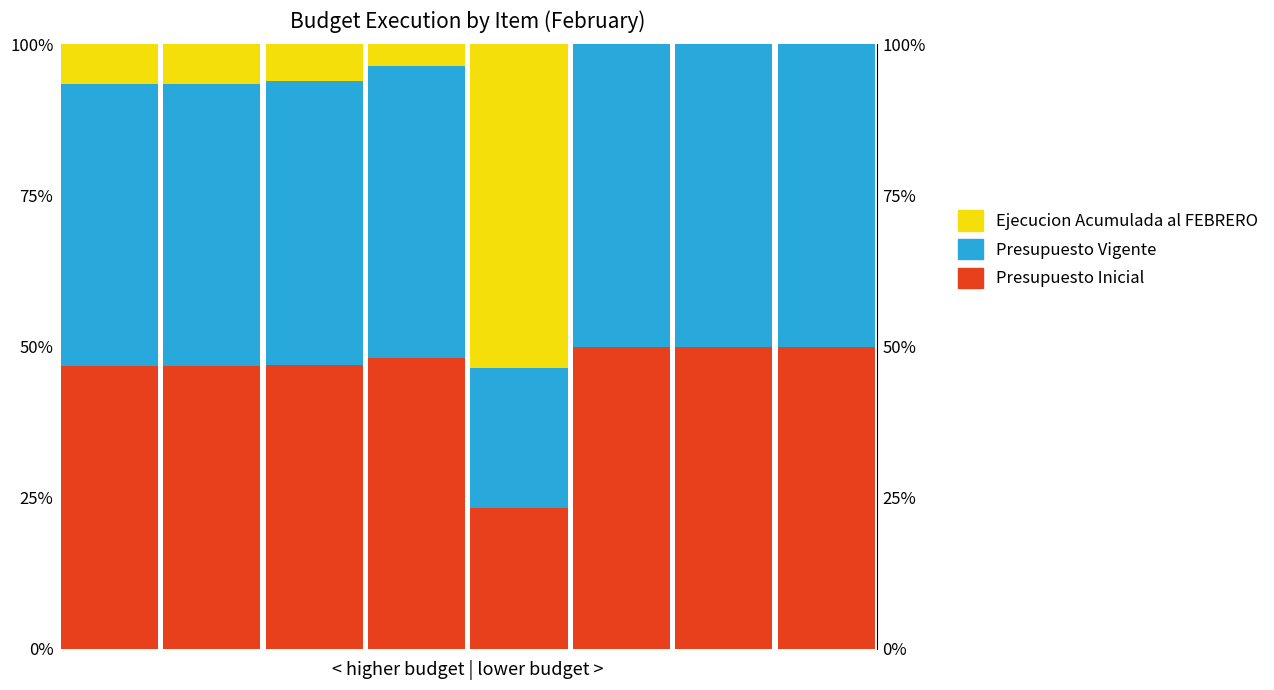

How many bars are there in each group?

3